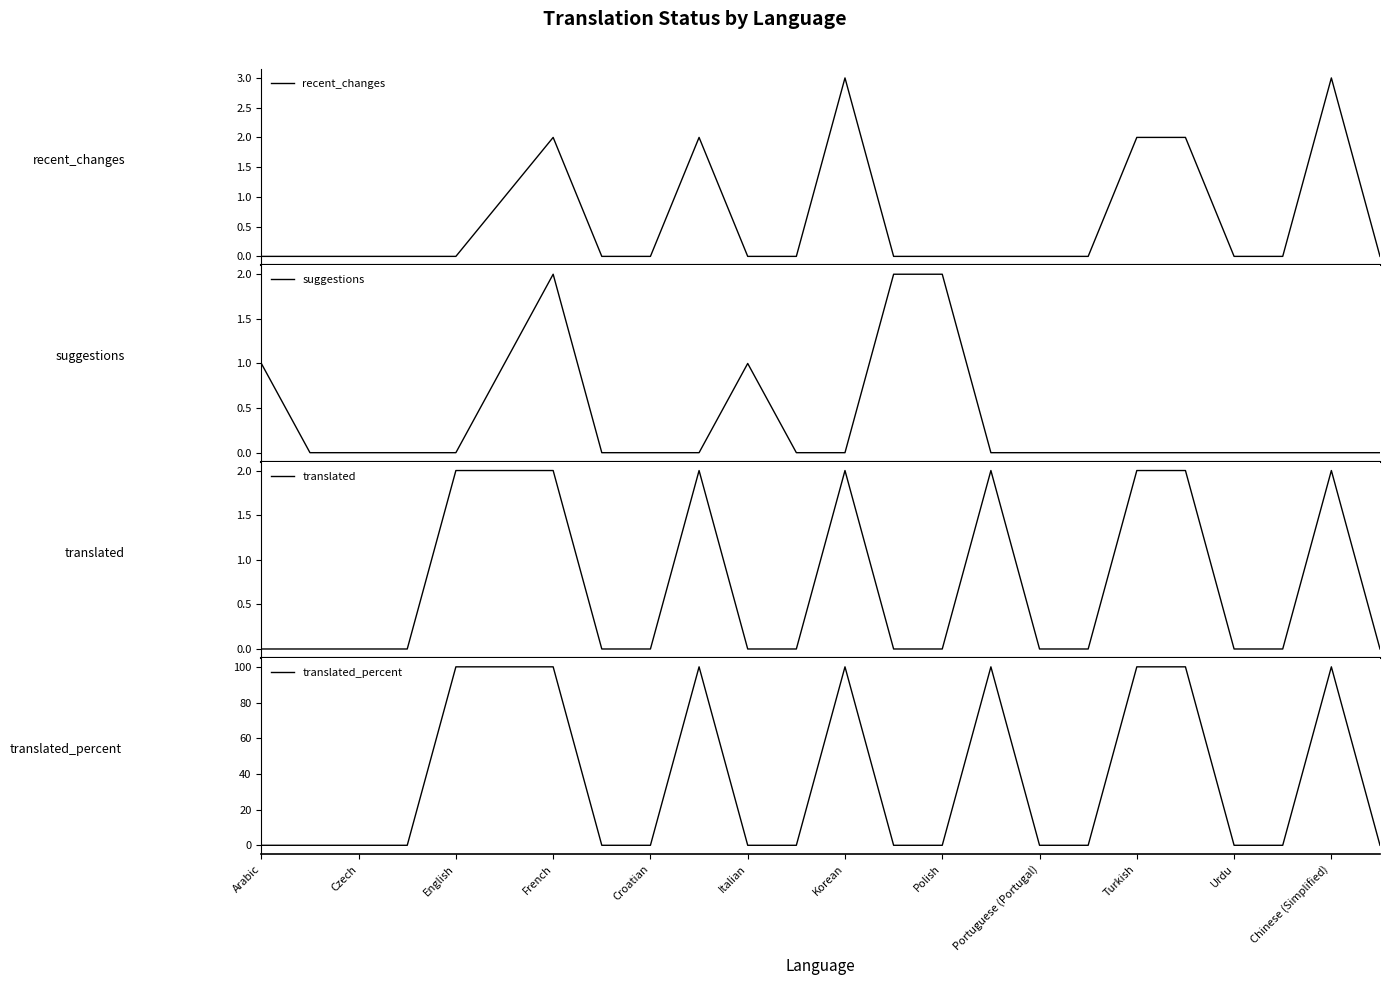

What is the sum of all suggestions values?

9